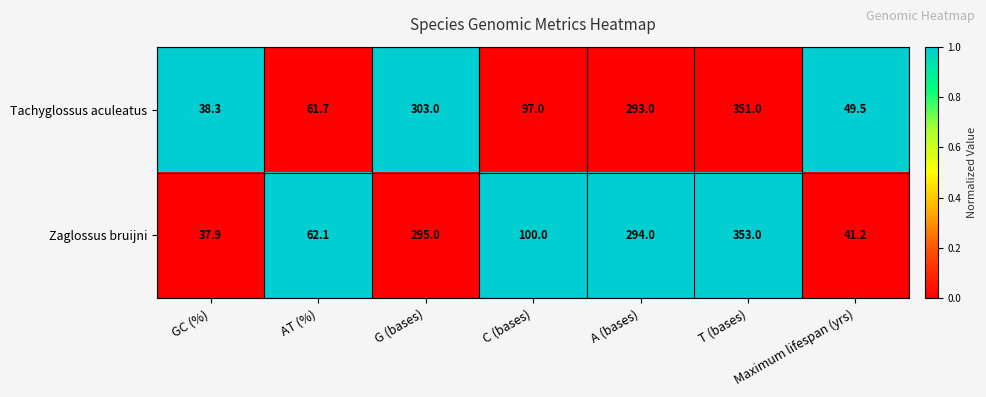

At which category is the sum across all series the highest?

T (bases)